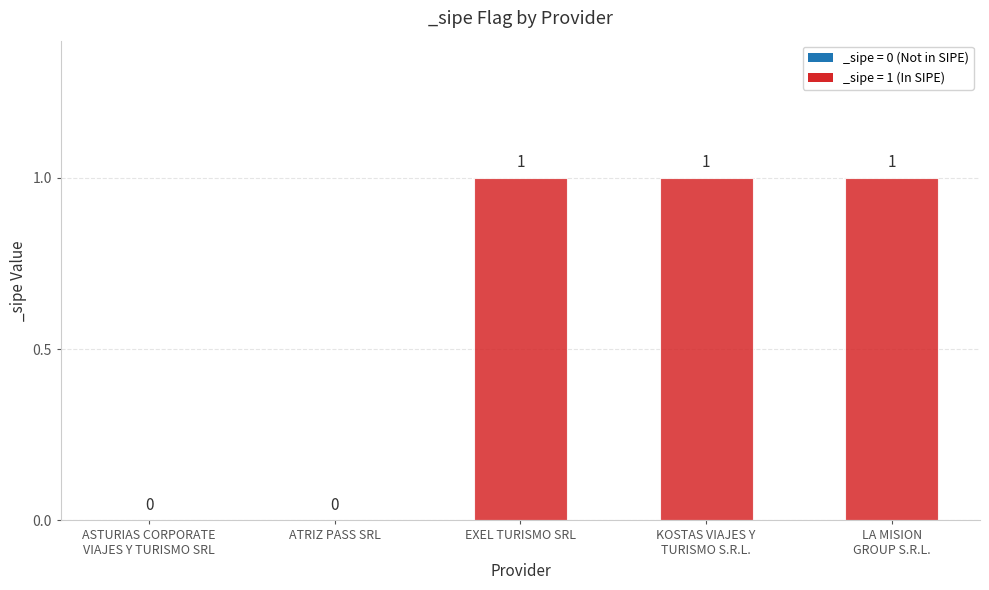

How many values are between 0 and 1?

5